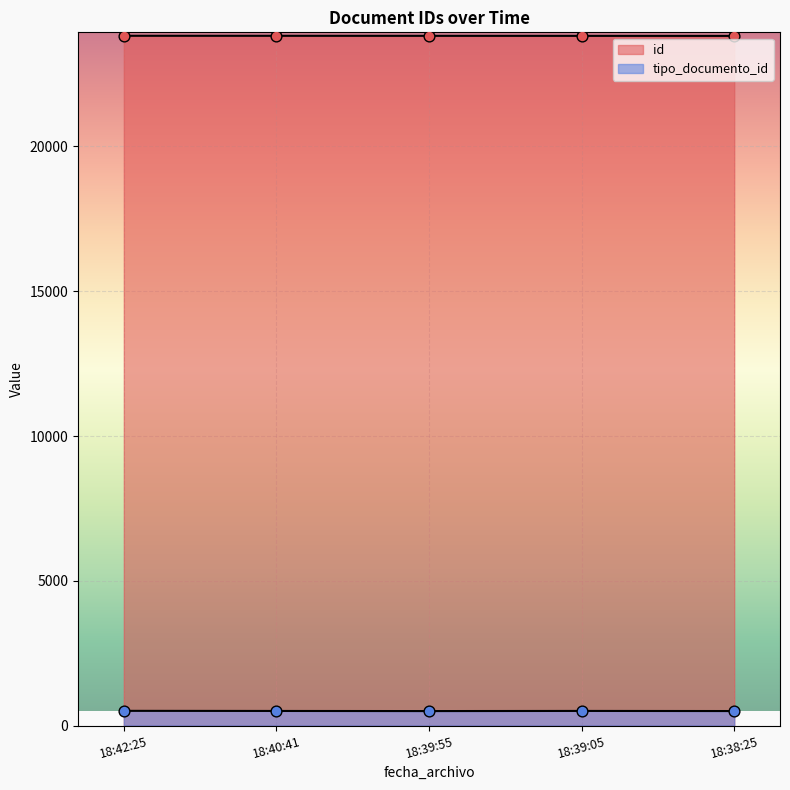

At how many categories does at least one series exceed 15361?

5